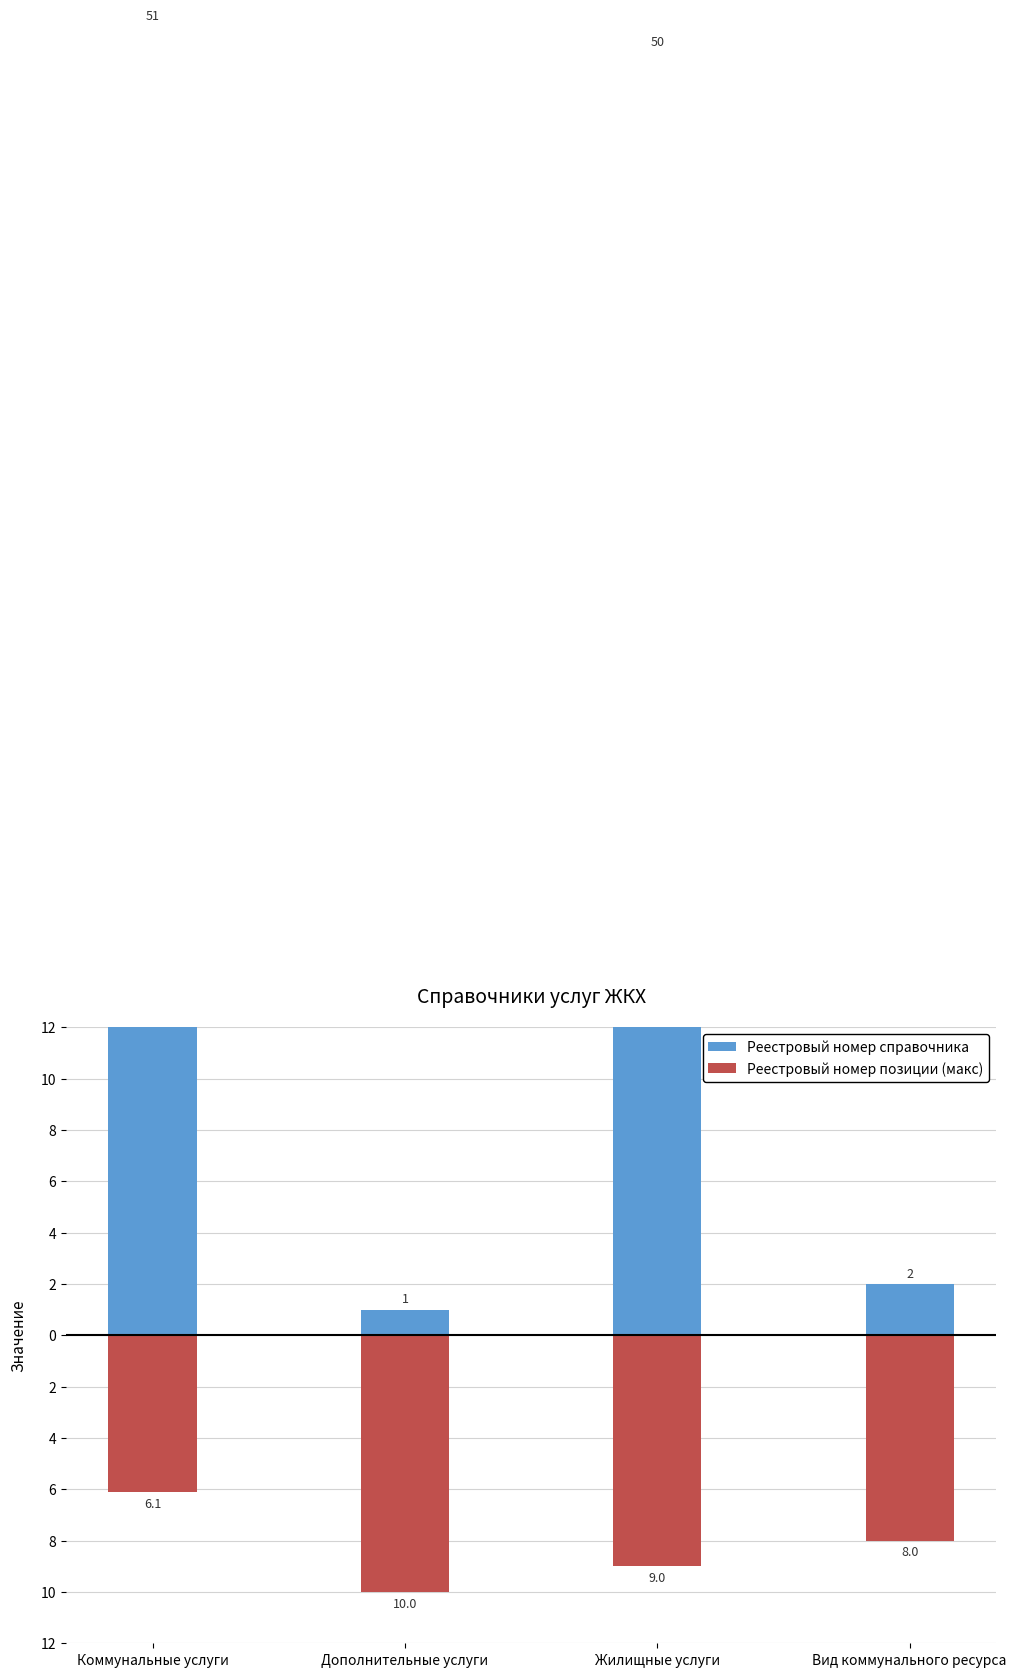

What is the average value of the Реестровый номер позиции (макс) series?

-8.3